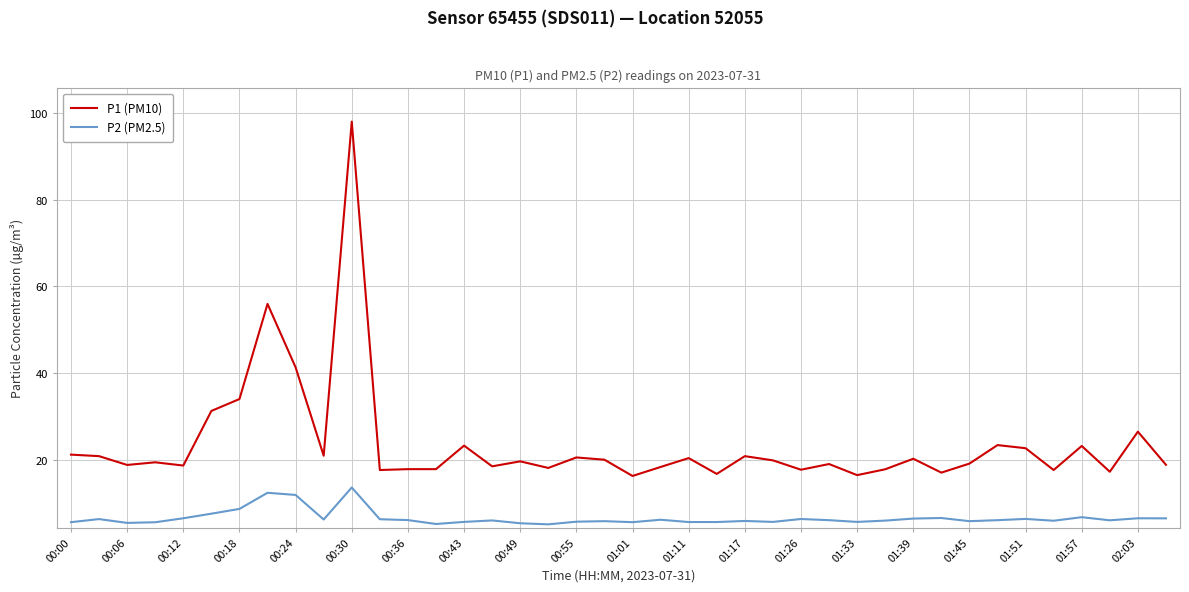

Which series has the widest spread of values?

P1 (PM10)